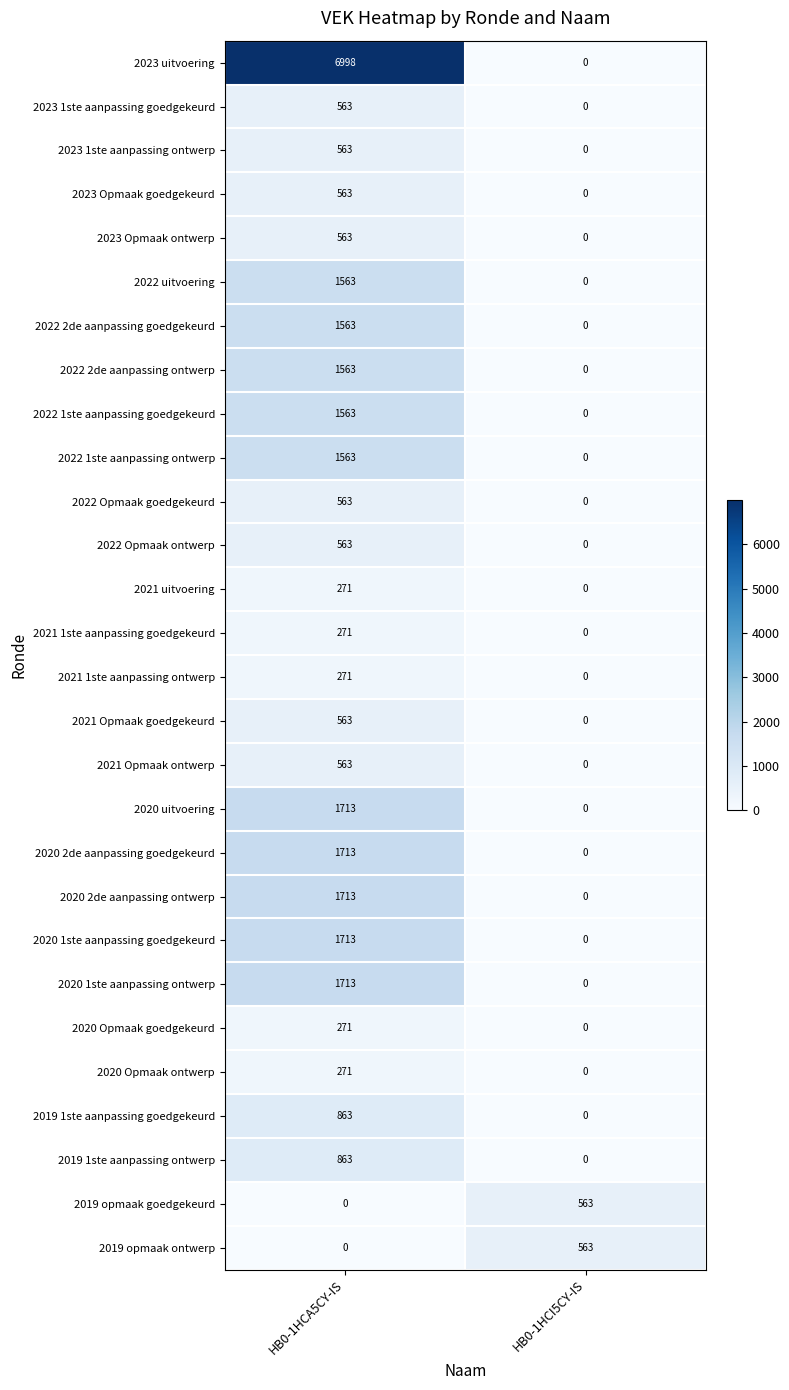

Which category has the highest value across all series?

HB0-1HCA5CY-IS